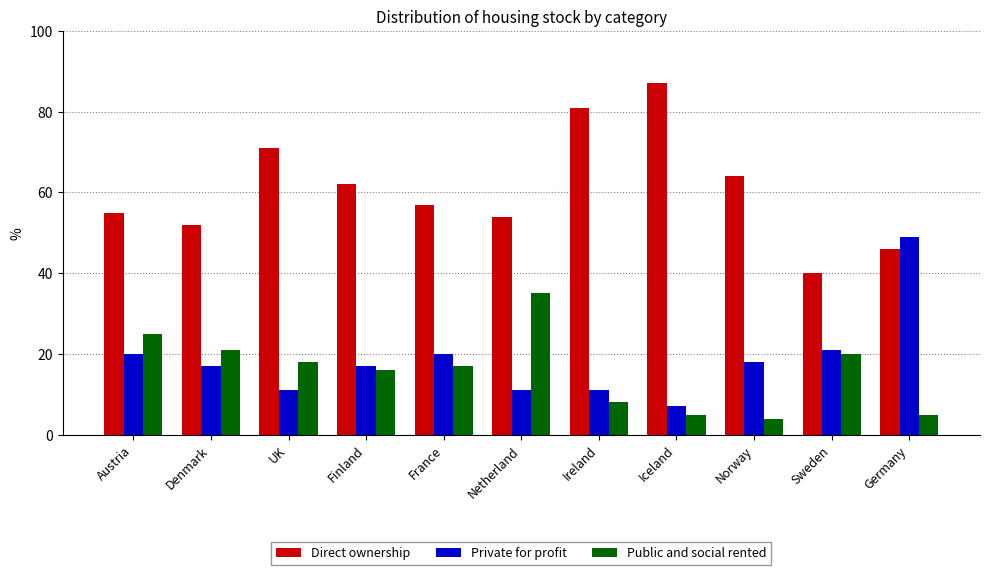

What is the smallest value displayed?

4